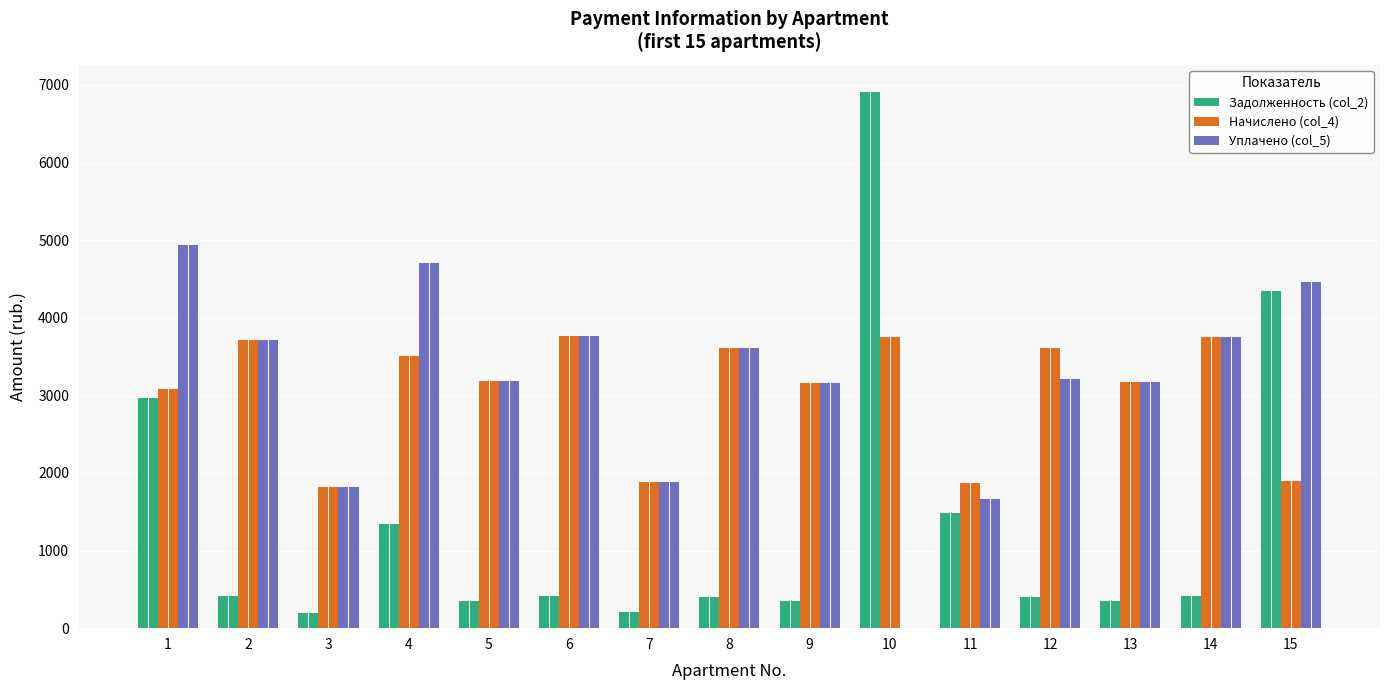

Between 11 and 15, which series saw the biggest shift?

Задолженность (col_2)